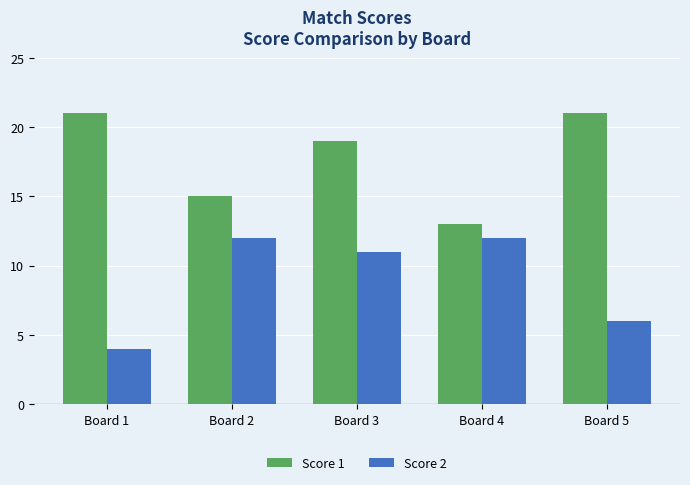

What is the difference between the maximum and minimum values in the Score 1 series?

8